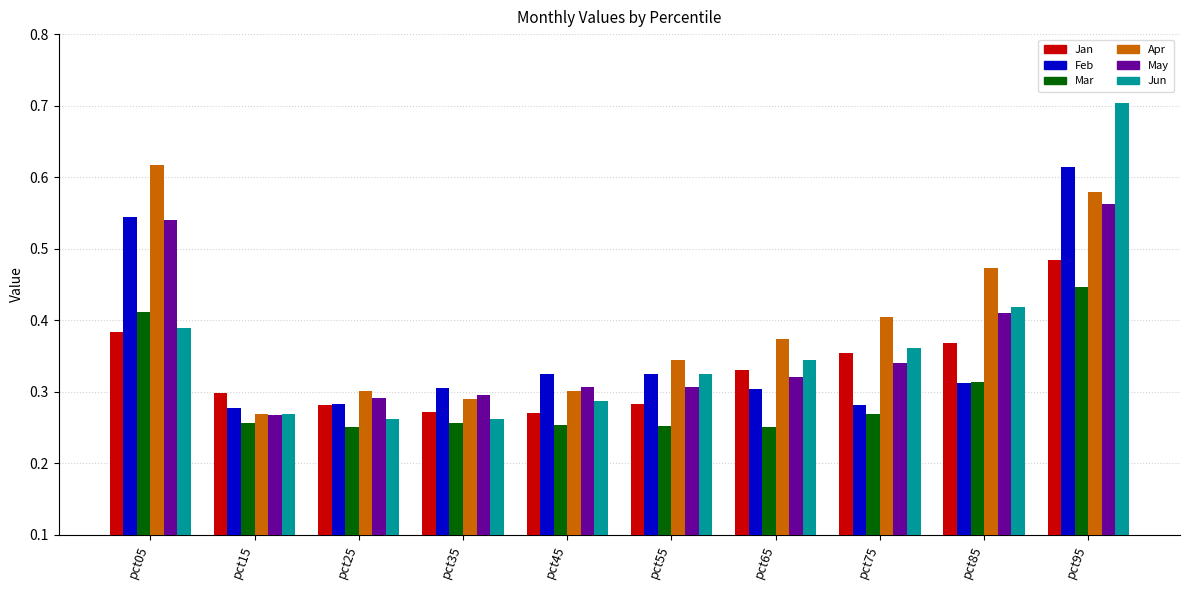

At which label does Jan reach its peak?

pct95